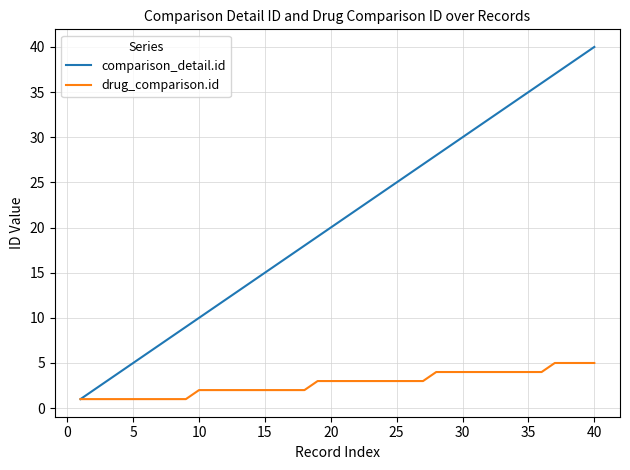

Count the drug_comparison.id values in the range 2 to 4.

27